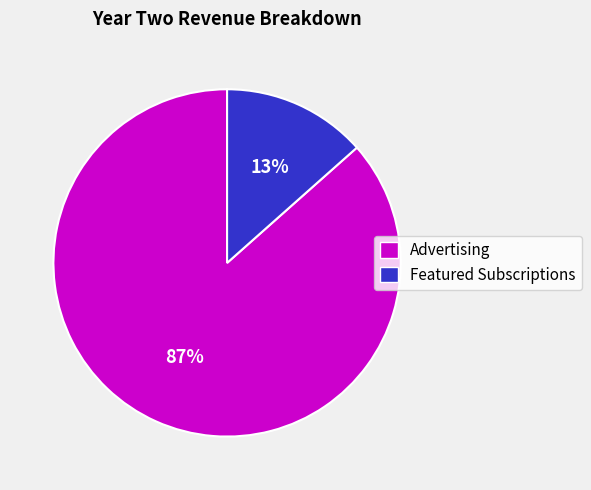

To the nearest percent, what percentage of the pie is Advertising?

87%